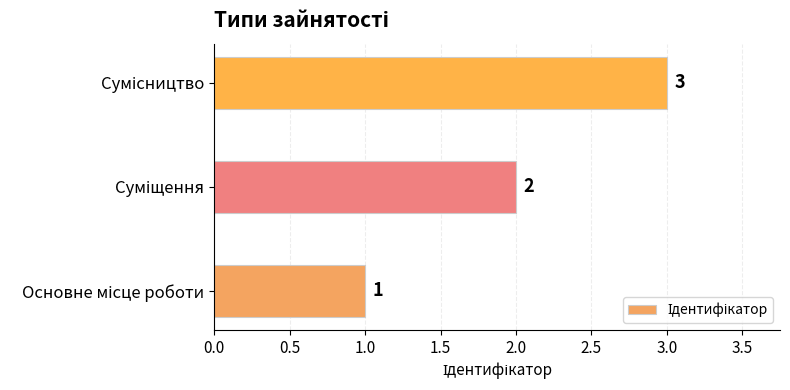

How many values are between 1 and 3?

3